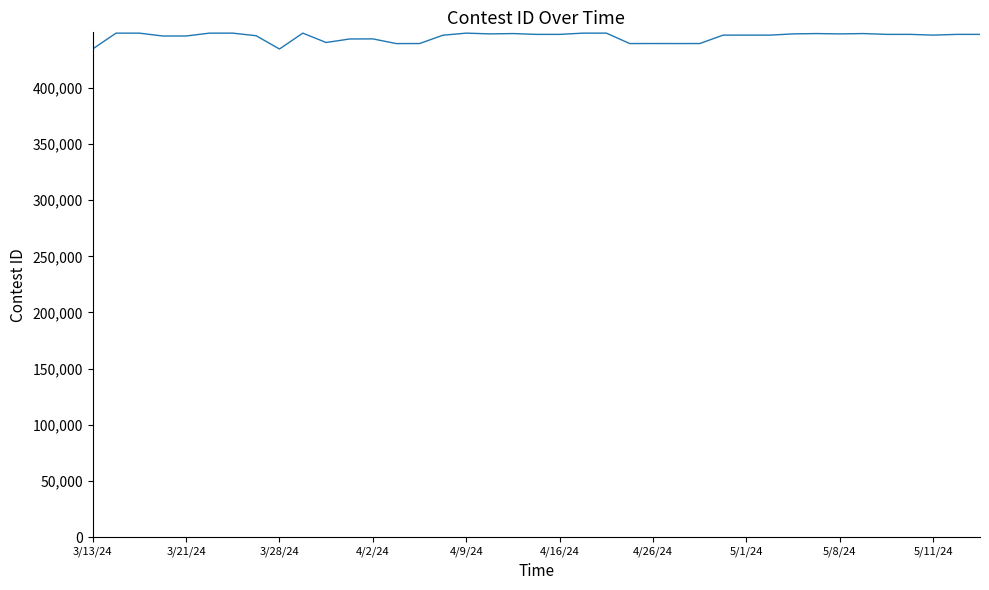

What is the maximum value shown in the chart?

448626